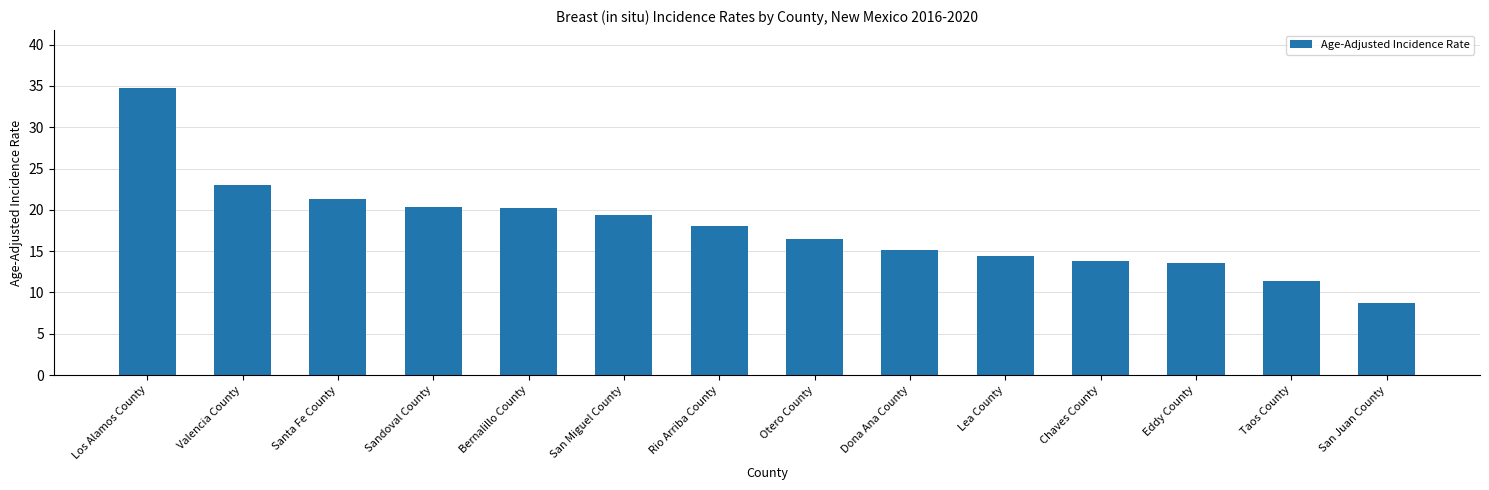

True or false: the data shows 13.6 at Eddy County.

True